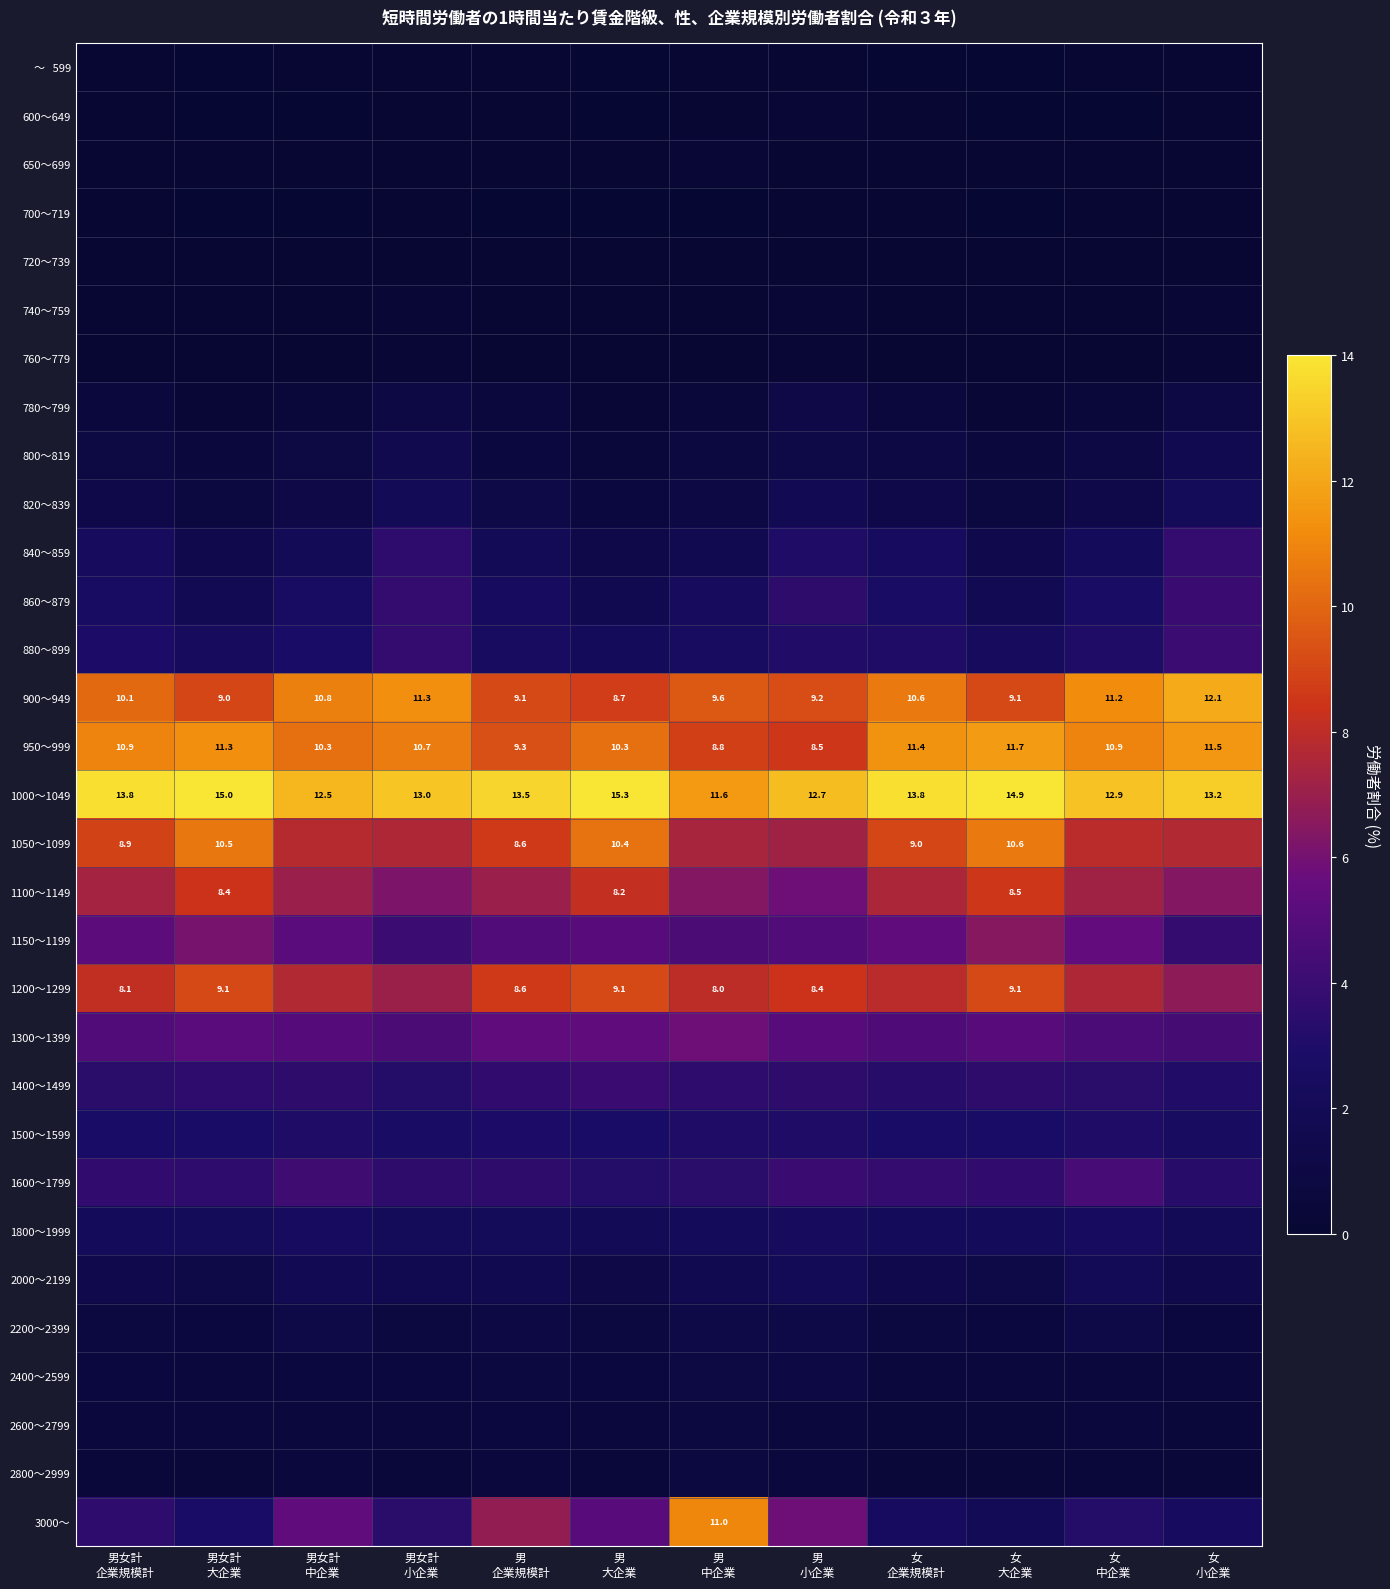

What is the average value of the 950～999 series?

10.5